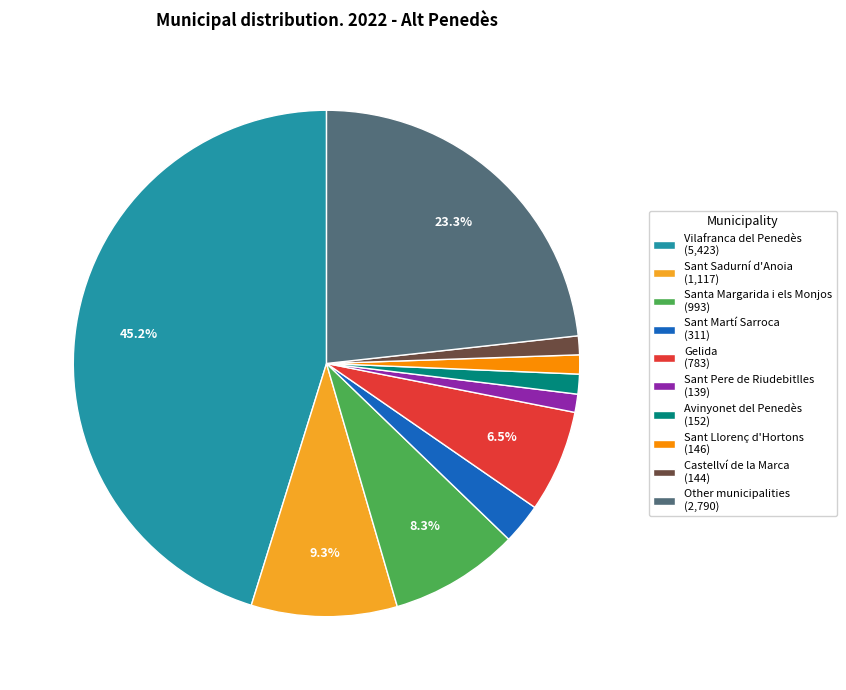

Does Vilafranca del Penedès account for over 50% of the chart?

No